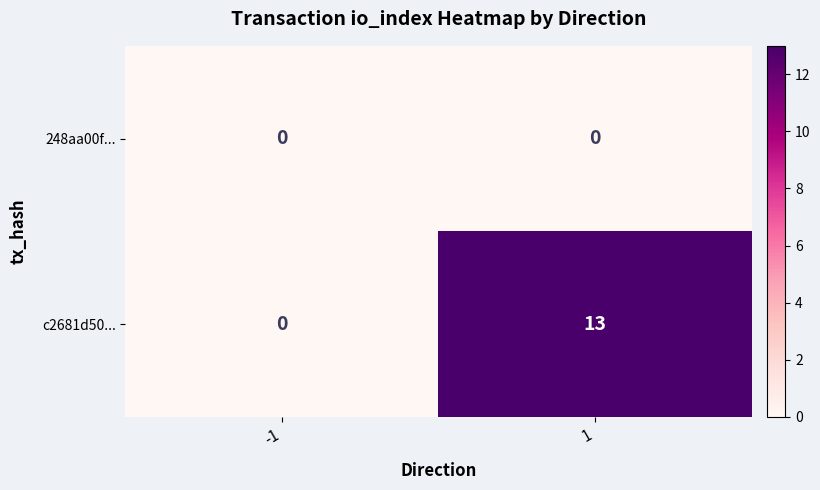

How many series are shown in this chart?

2